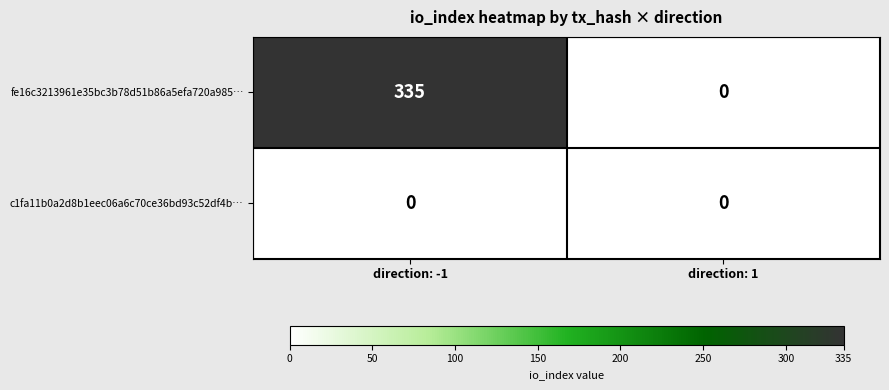

Is it true that fe16c3213961e35bc3b78d51b86a5efa720a985… equals 335 at direction: -1?

True